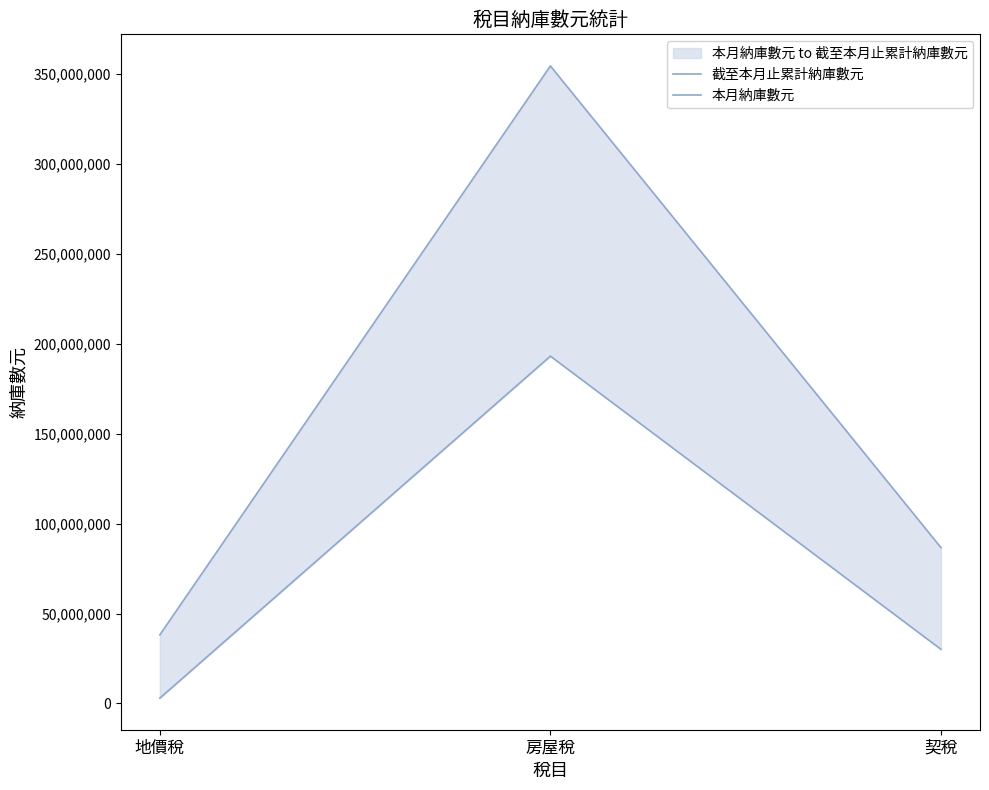

Which category has the lowest value across all series?

地價稅